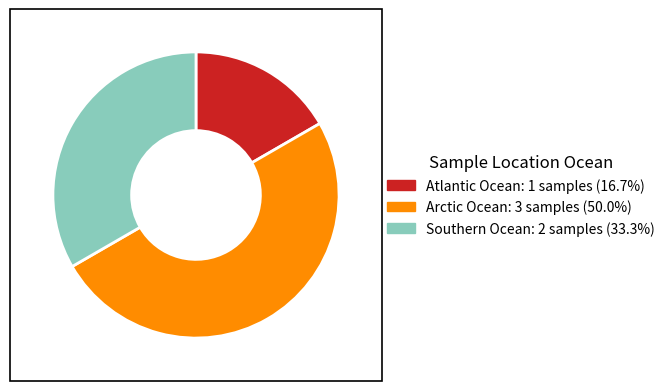

Do Arctic Ocean: 3 samples (50.0%) and Atlantic Ocean: 1 samples (16.7%) together represent more than half of the pie?

Yes